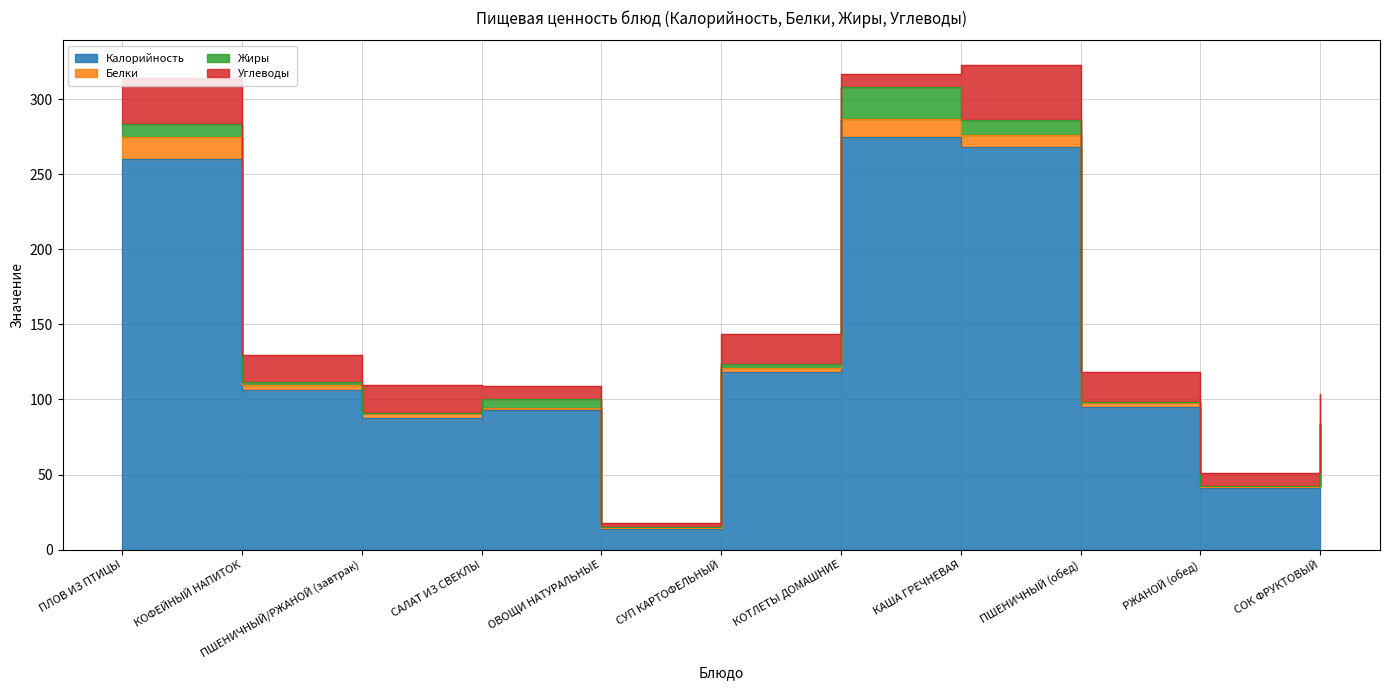

True or false: Калорийность and Белки cross at least once.

False